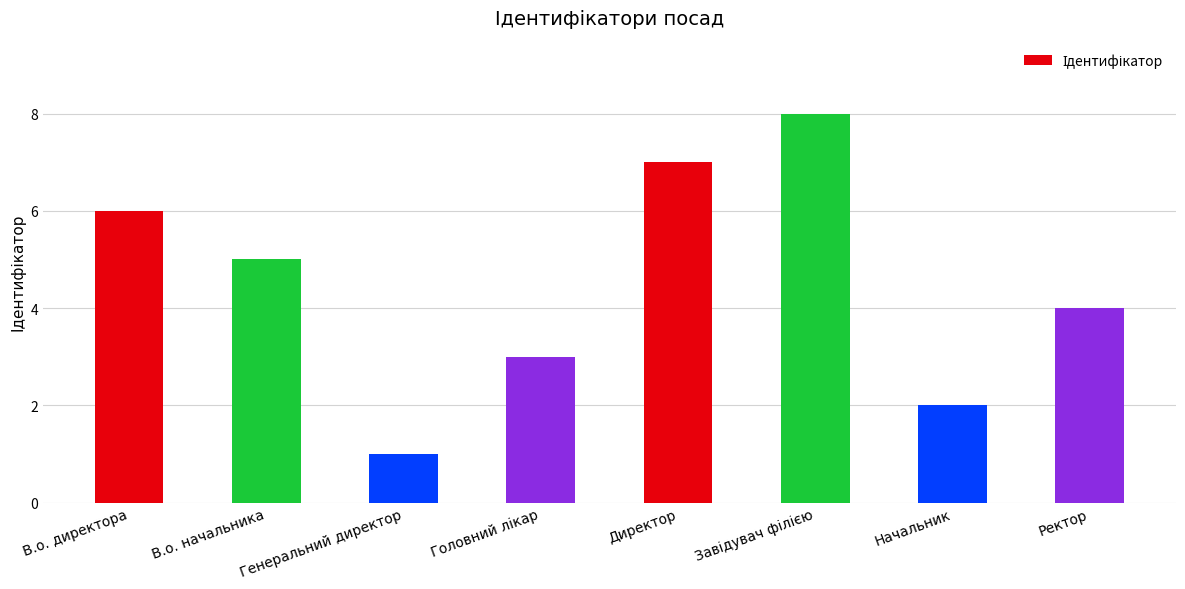

The chart shows a value of 3 at В.о. директора. True or false?

False